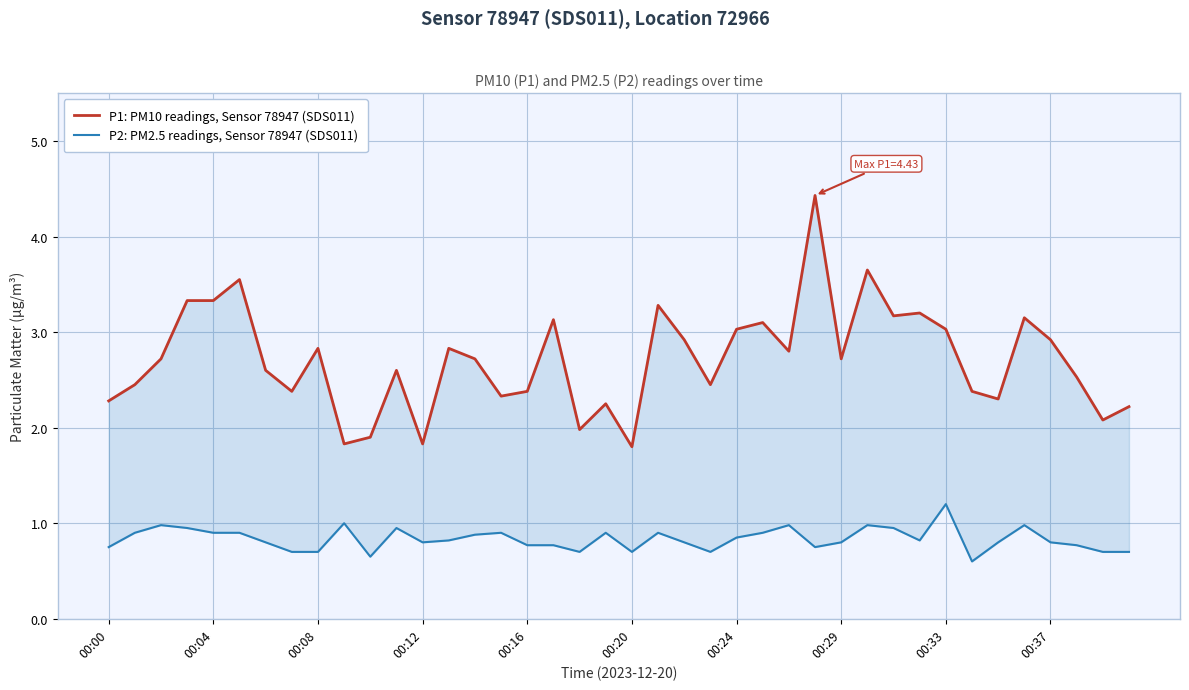

Rank the series at 25 from highest to lowest value.

P1: PM10 readings, Sensor 78947 (SDS011), P2: PM2.5 readings, Sensor 78947 (SDS011)